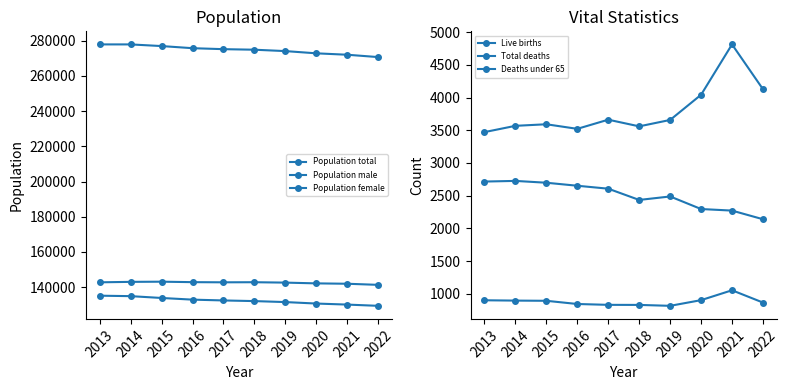

Does the chart have visible grid lines?

No